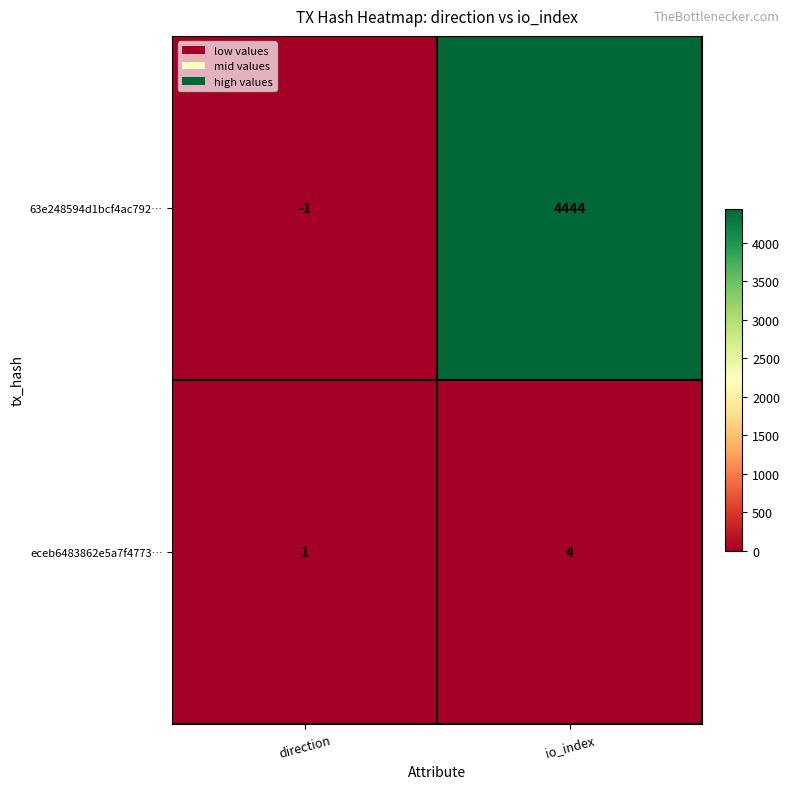

List the series in order of their overall mean, highest first.

63e248594d1bcf4ac792…, eceb6483862e5a7f4773…